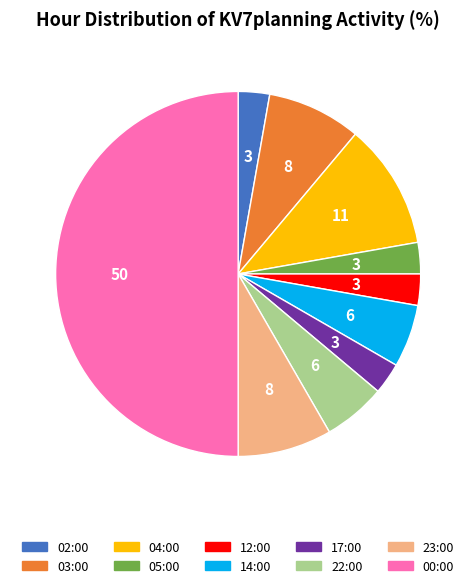

Approximately how many times larger is the value at 05:00 compared to 17:00?

1.0